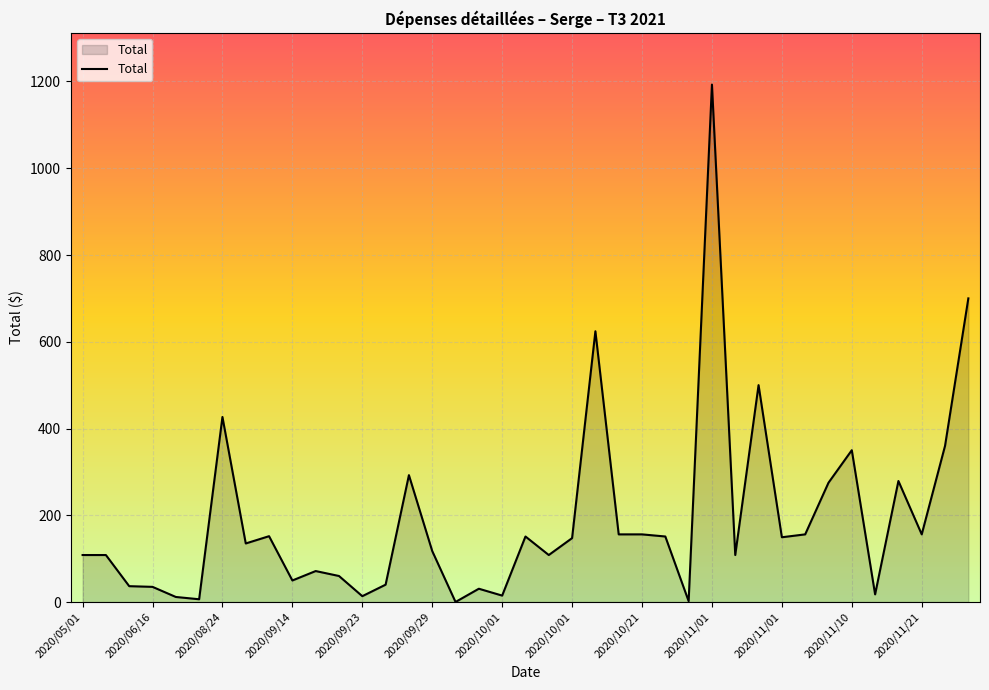

What is the sum of all values?

7449.4